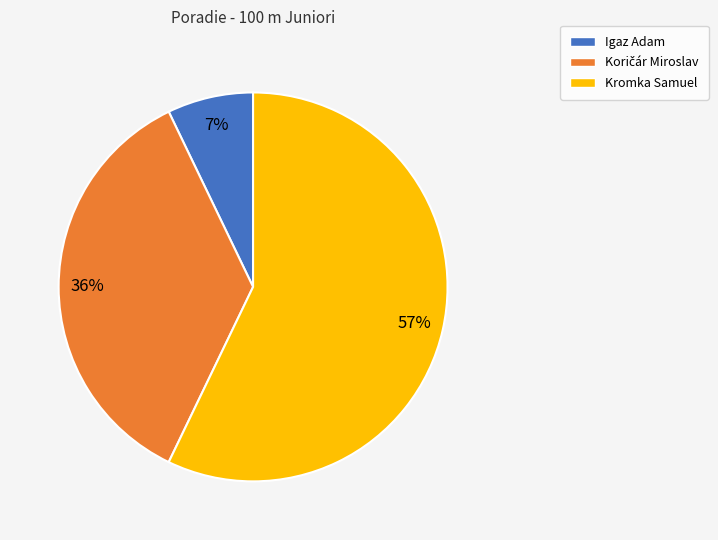

How many segments does this pie chart have?

3